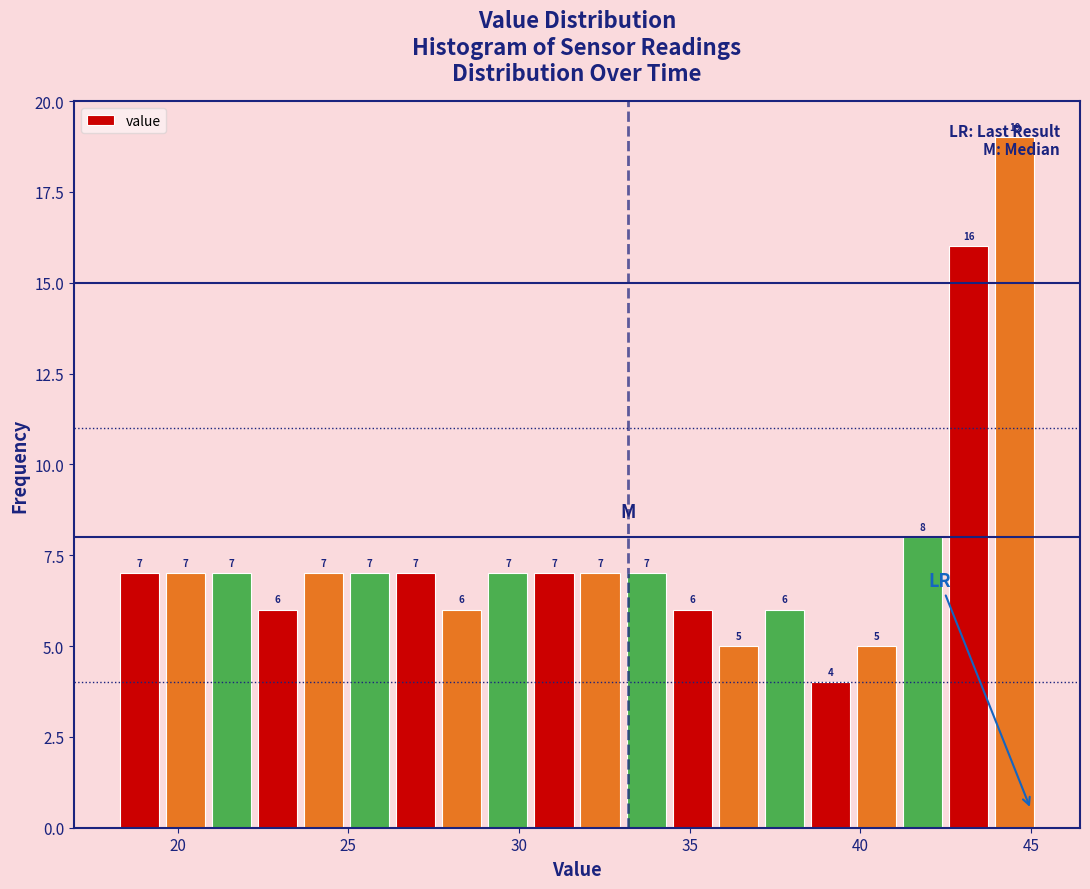

Read against the x-axis, roughly where is the centre of the tallest bar?

44.5